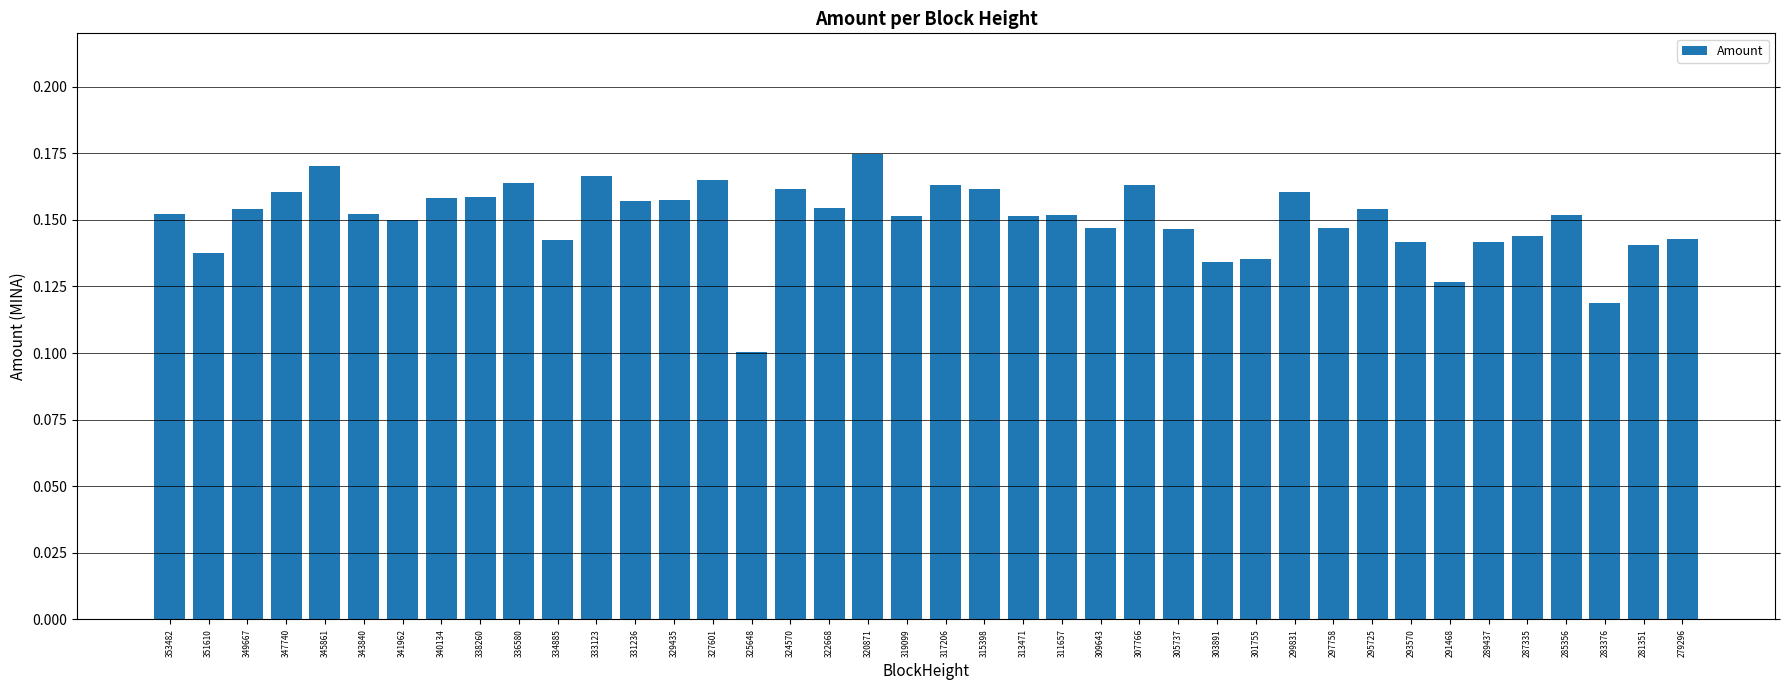

What is the sum of the values at 289437 and 329435?

0.3